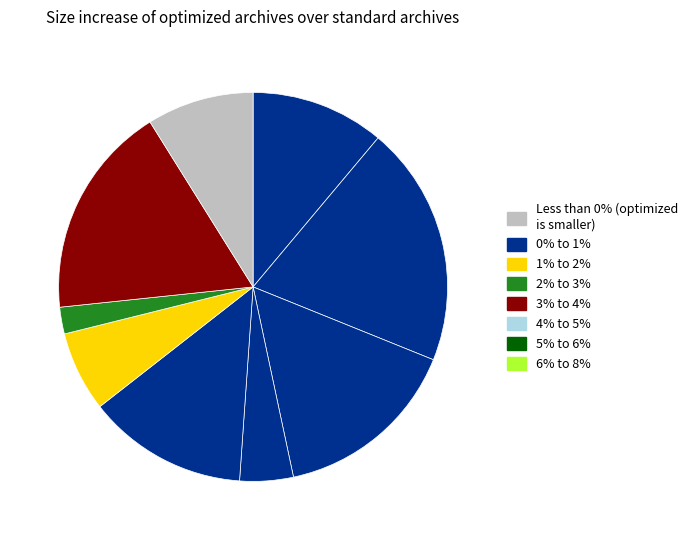

To the nearest percent, what is the difference between the largest and smallest slice percentages?

18%